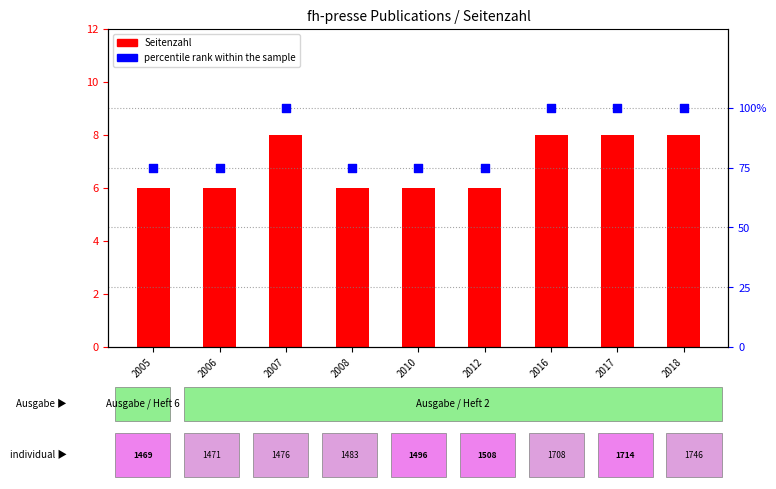

Is the value of Seitenzahl at 2017 greater than the value of percentile rank within the sample at 2017?

No